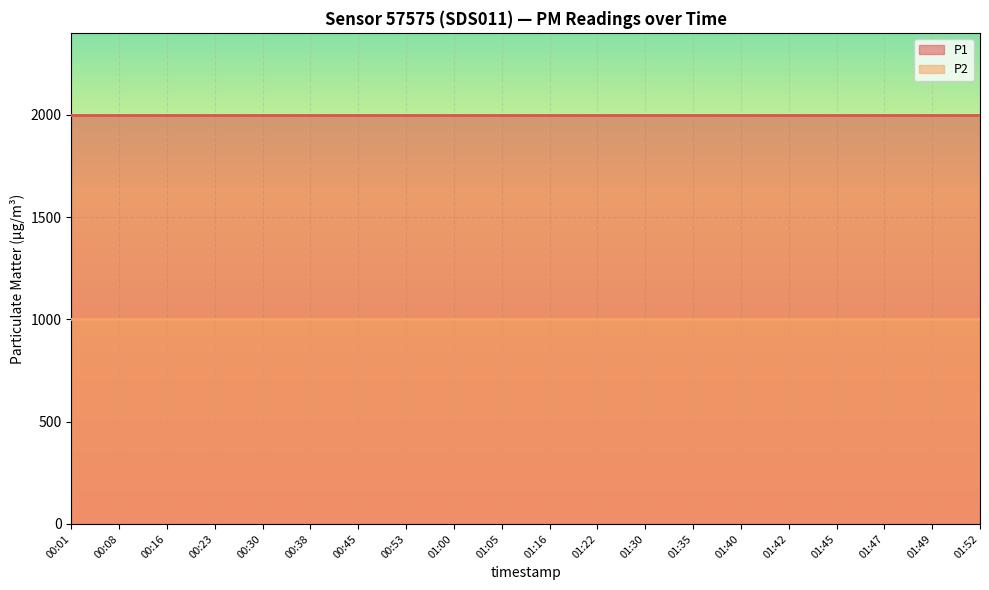

What position from the left is 00:53?

8